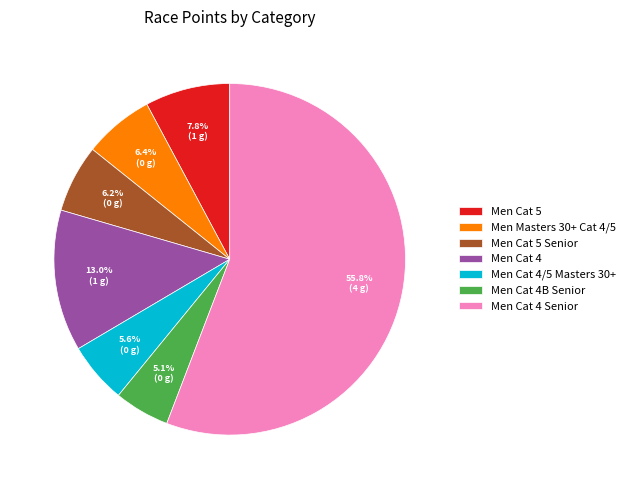

To the nearest percent, what percentage of the pie is Men Cat 5?

8%